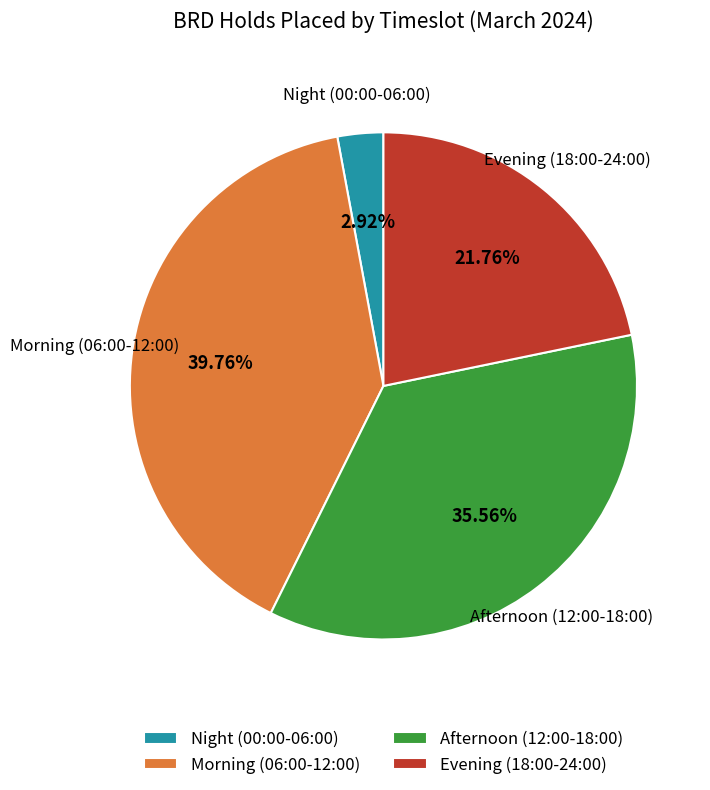

Between Afternoon (12:00-18:00) and Evening (18:00-24:00), which is larger?

Afternoon (12:00-18:00)